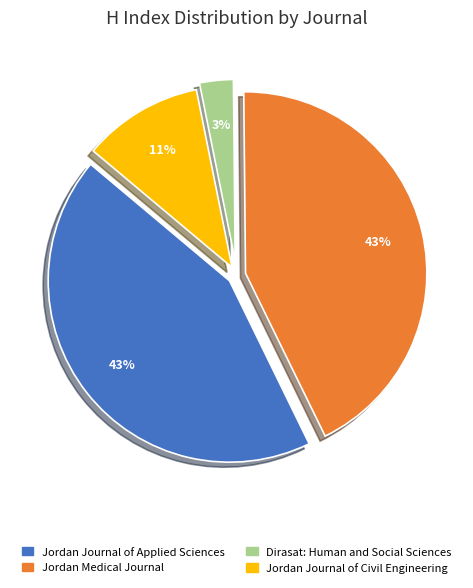

What is the ratio of the value at Jordan Journal of Applied Sciences to the value at Jordan Medical Journal?

1.0